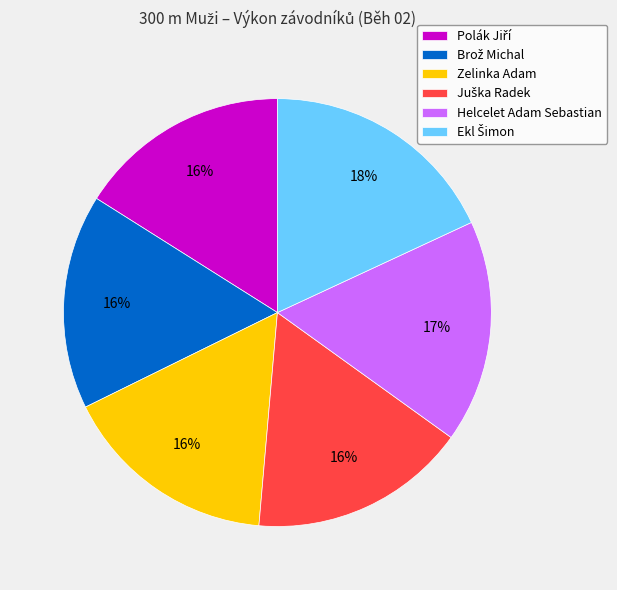

To the nearest percent, what is the average slice percentage?

17%